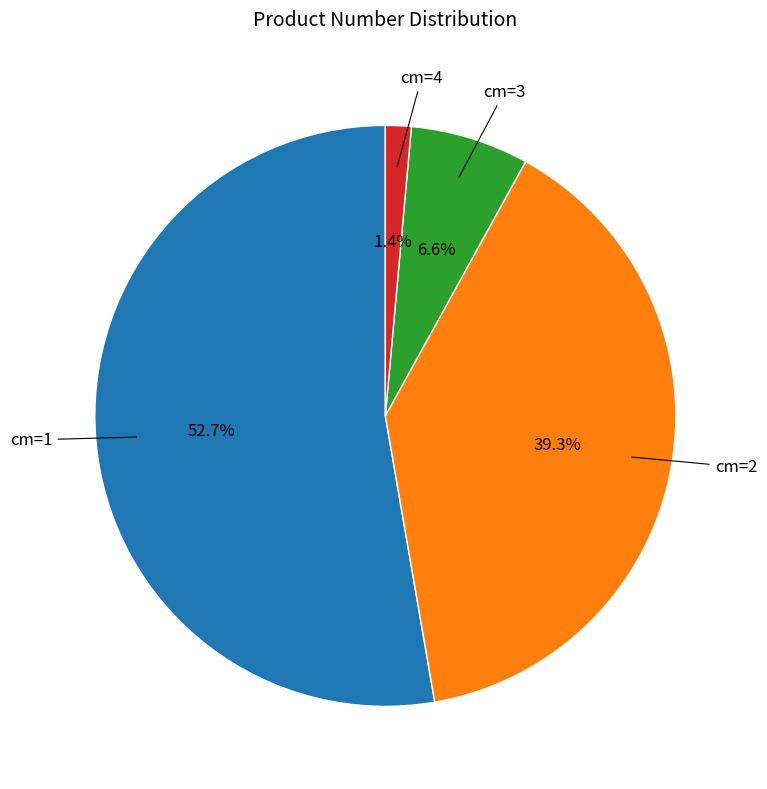

What is the largest slice in the pie chart?

cm=1